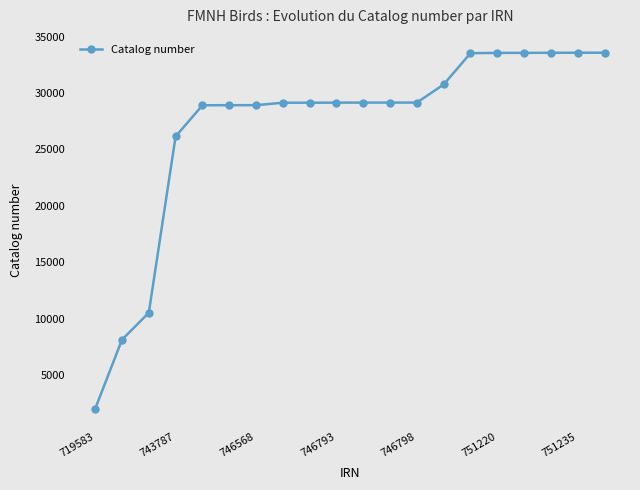

How many data points are less than 29144?

10